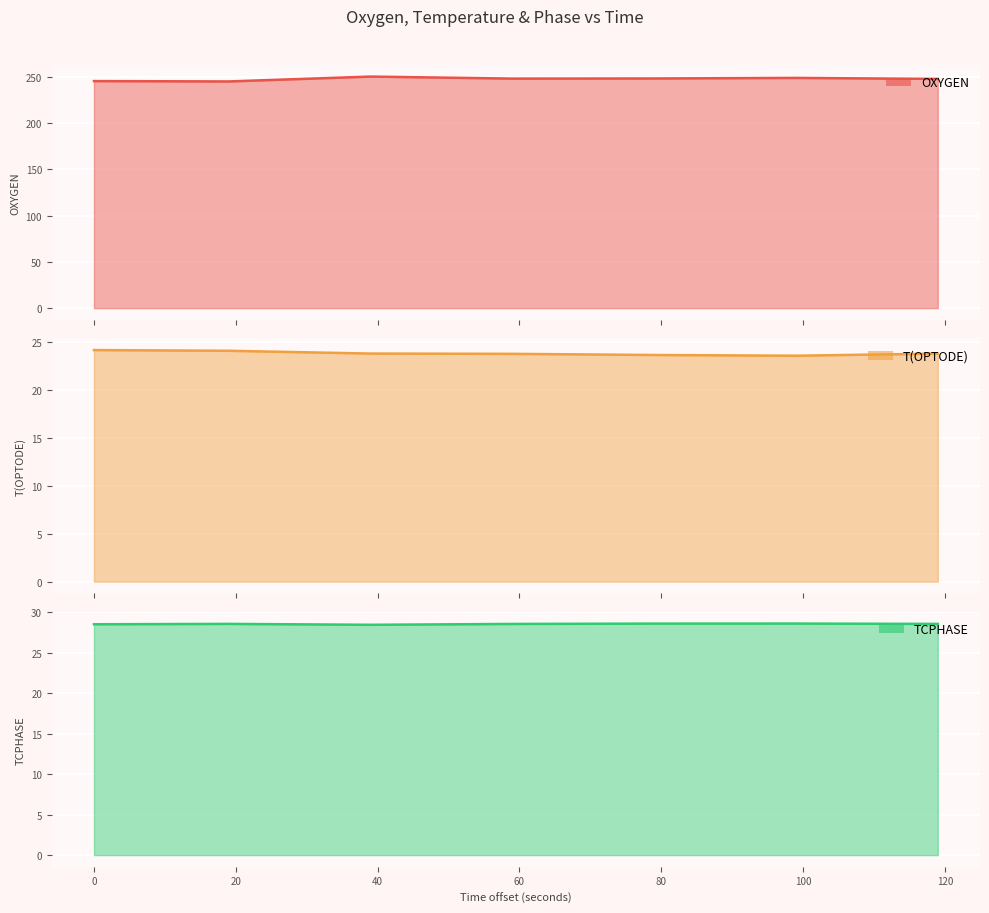

True or false: TCPHASE and OXYGEN cross at least once.

False